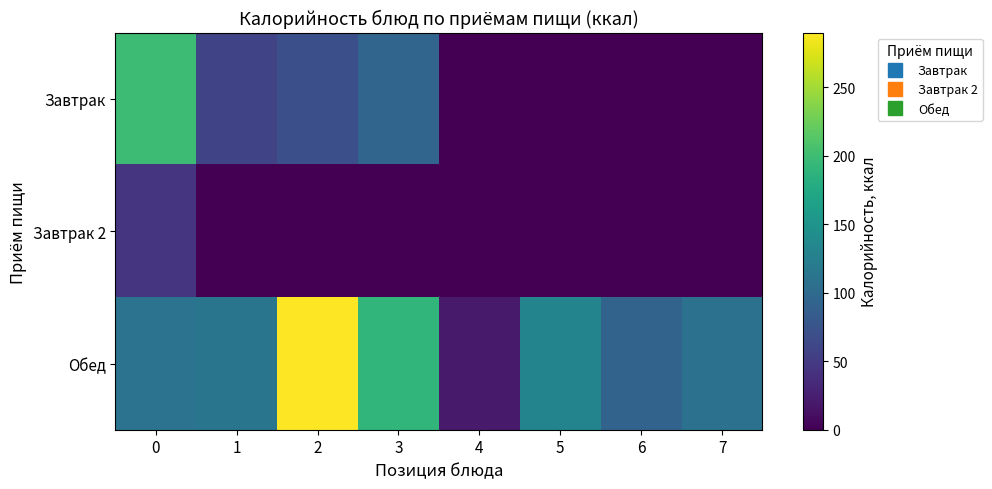

How many distinct data groups are displayed?

3